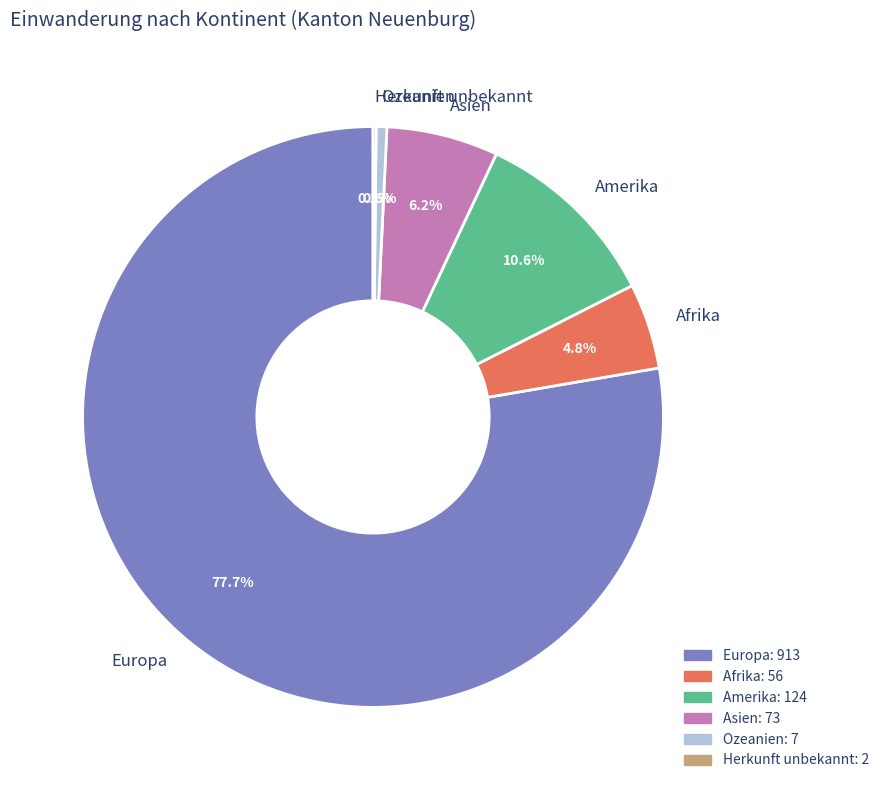

Which has a higher value, Asien or Afrika?

Asien